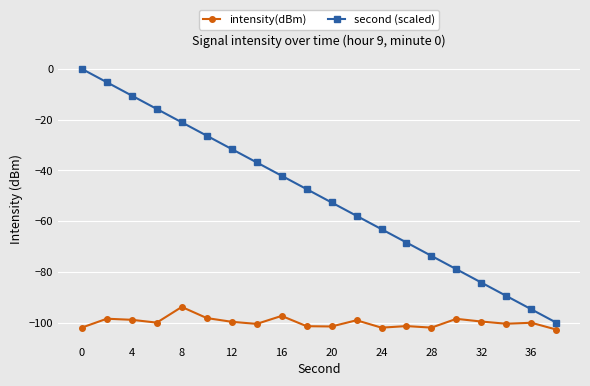

How many series are shown in this chart?

2